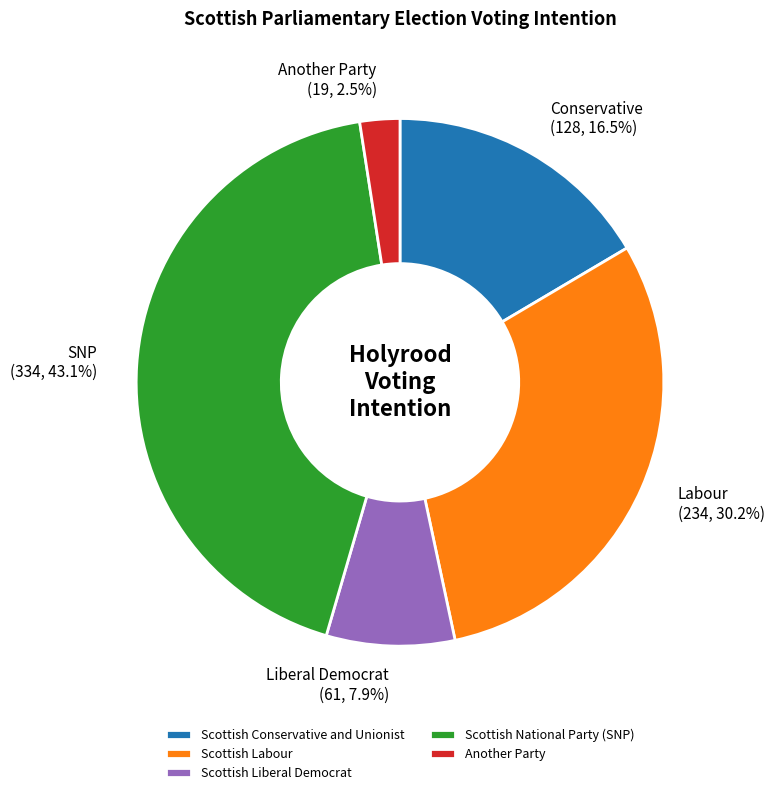

Rank the categories by value from lowest to highest.

Another Party, Scottish Liberal Democrat, Scottish Conservative and Unionist, Scottish Labour, Scottish National Party (SNP)